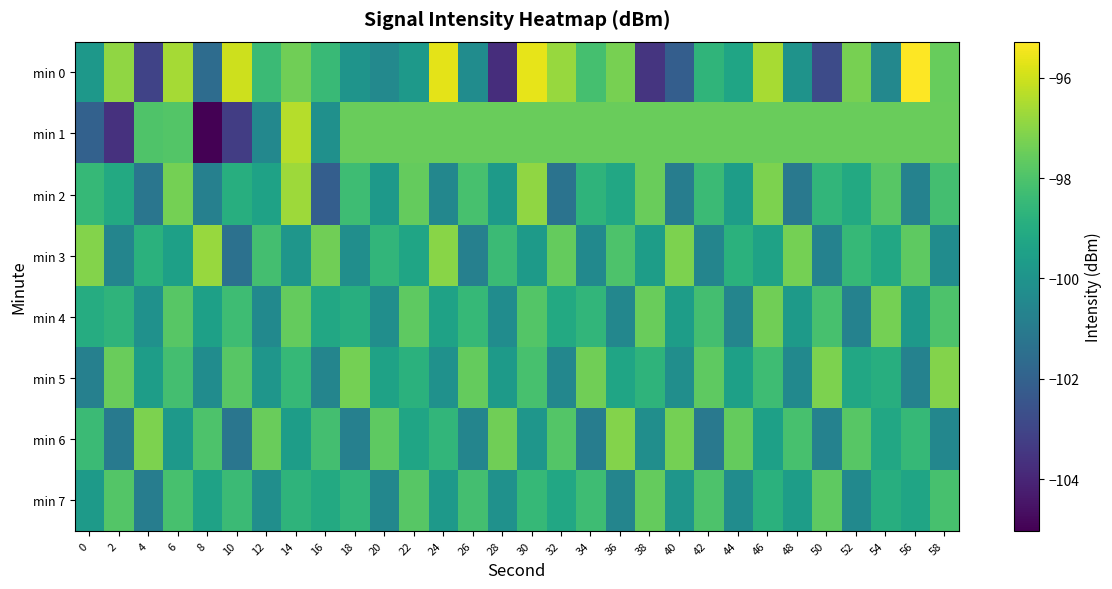

Count the number of data series in this chart.

8